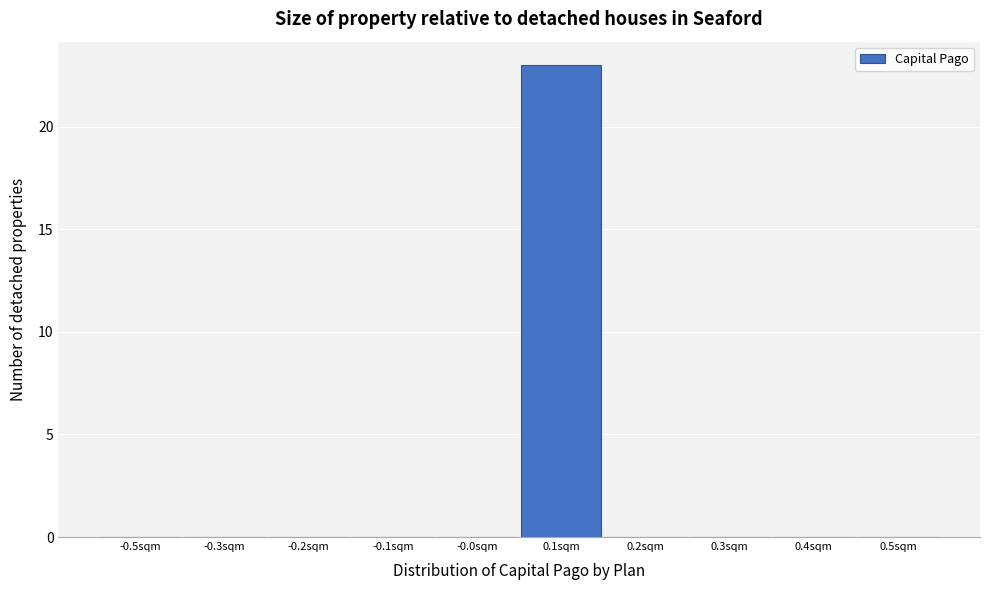

Reading right to left, list all the values displayed in this chart.

0.5sqm=0	0.4sqm=0	0.3sqm=0	0.2sqm=0	0.1sqm=23	-0.0sqm=0	-0.1sqm=0	-0.2sqm=0	-0.3sqm=0	-0.5sqm=0